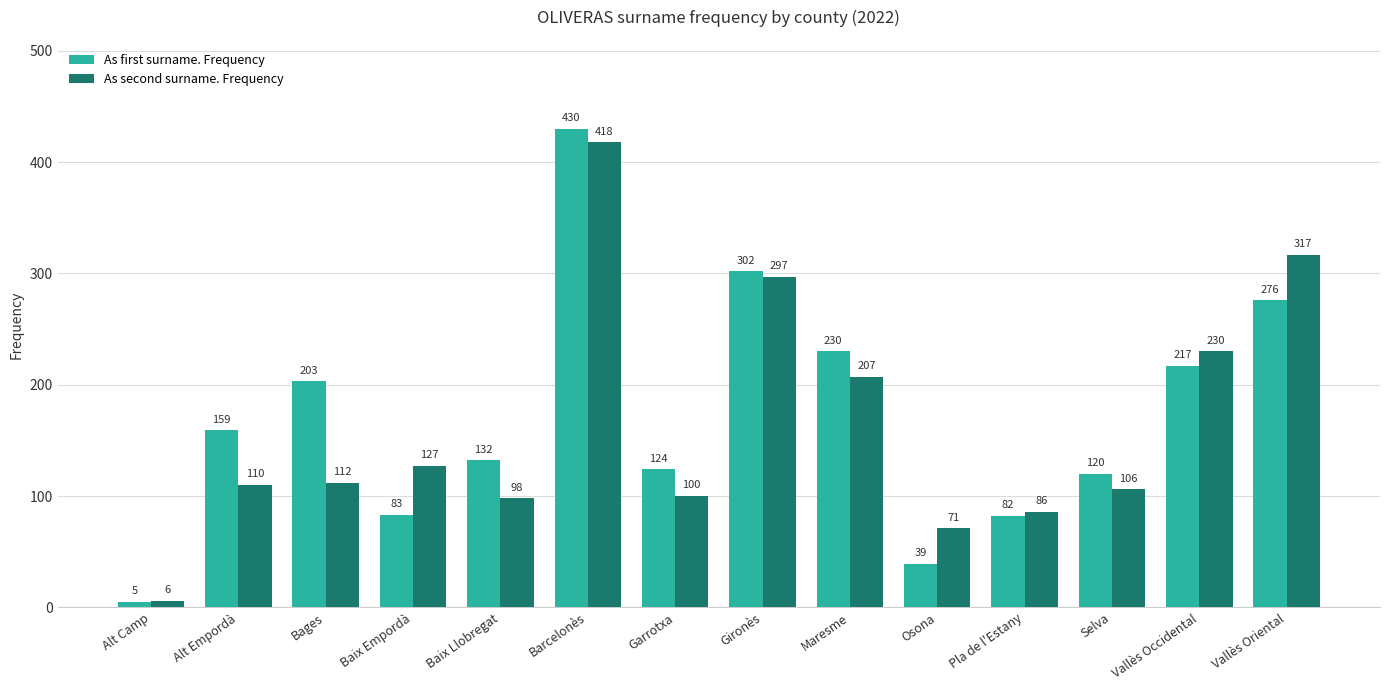

Rank the series by their maximum value, from highest to lowest.

As first surname. Frequency, As second surname. Frequency